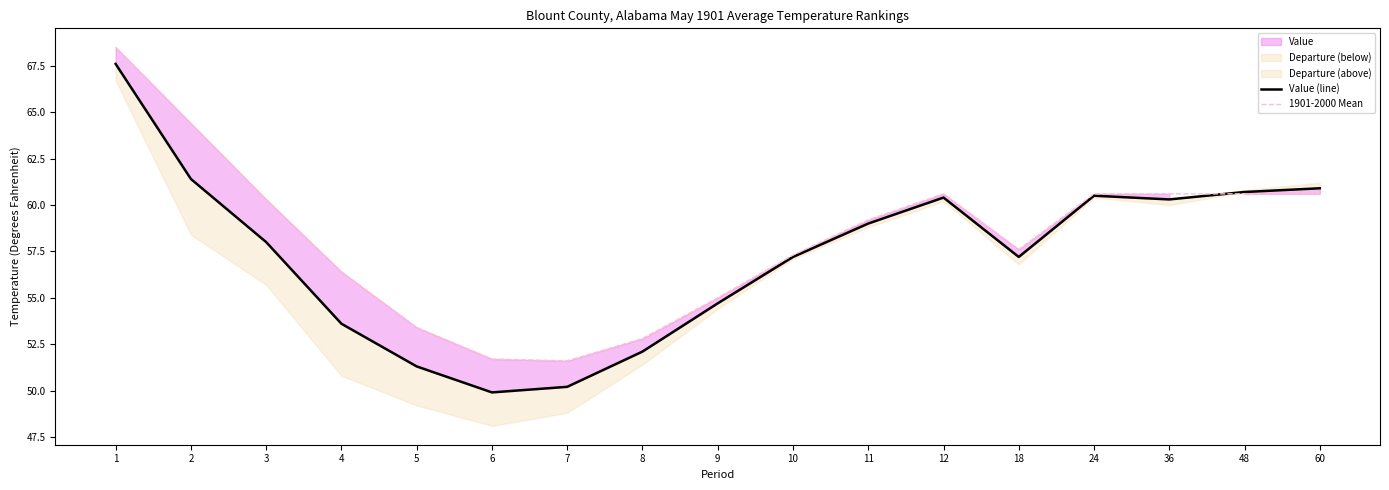

The 1901-2000 Mean series shows 87.5 at 8. True or false?

False